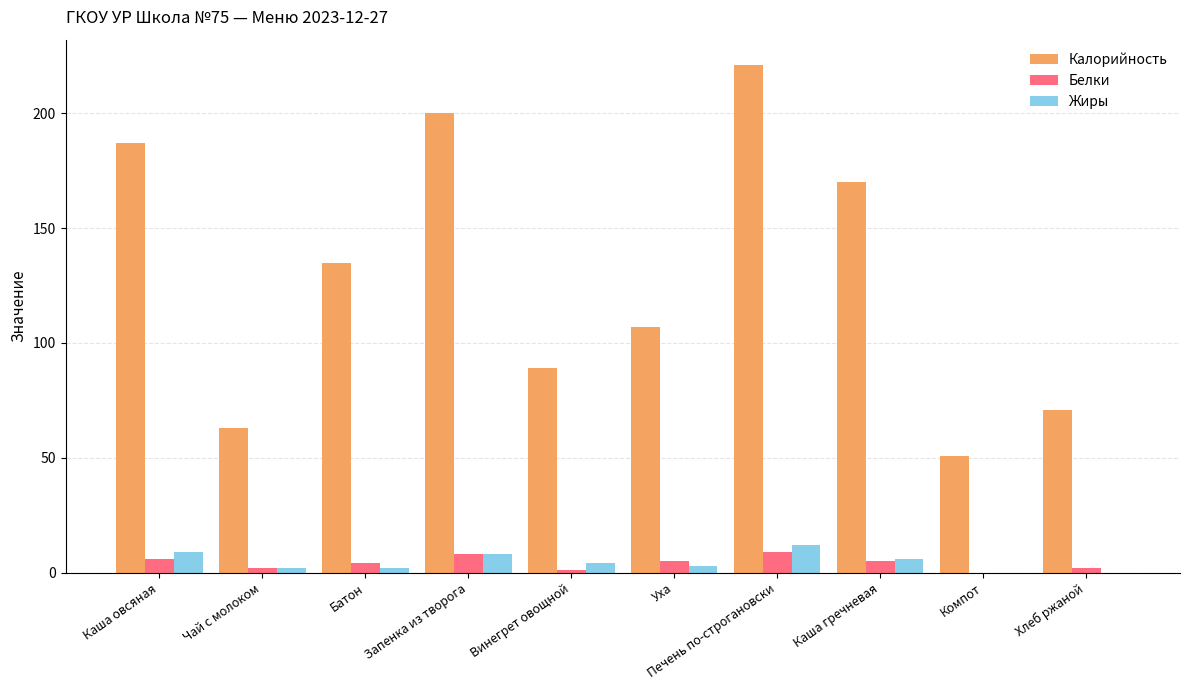

What is the sum of the Белки values at Запенка из творога and Винегрет овощной?

9